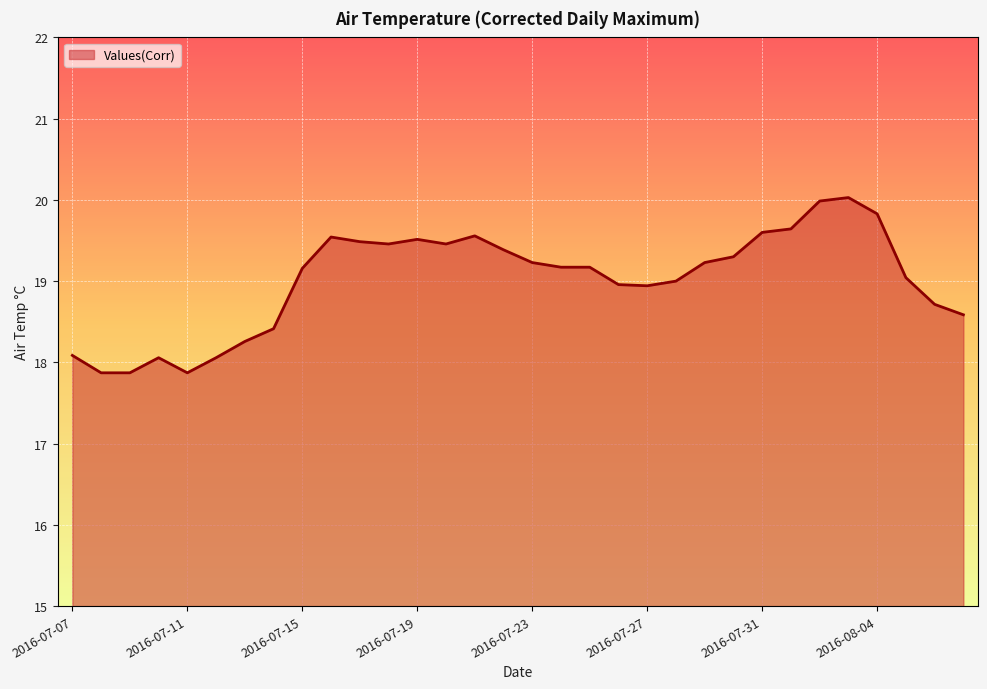

What is the difference between the maximum and minimum values?

2.2